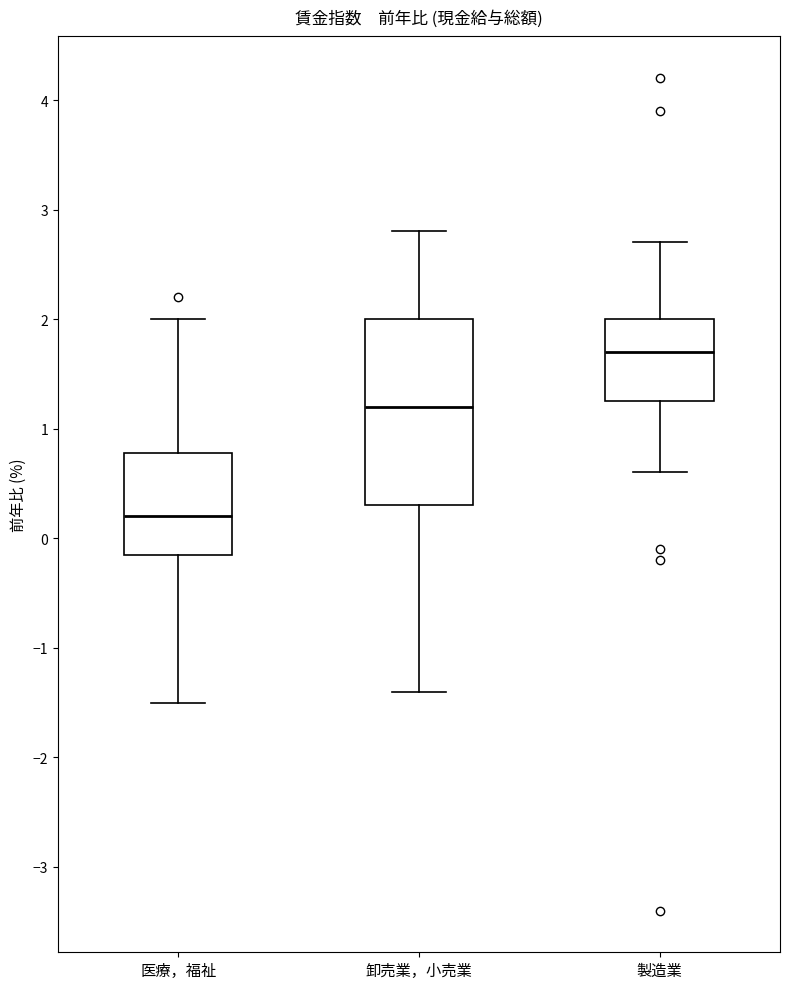

Where is the lower edge of the box for 製造業 on the y-axis? The values are not printed on the chart, so give them approximately, as read against the axis.

1.3